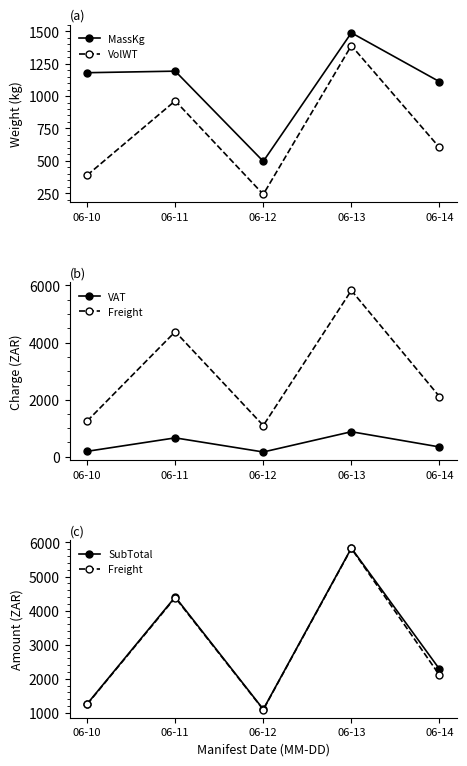

True or false: VolWT and MassKg intersect in this chart.

False